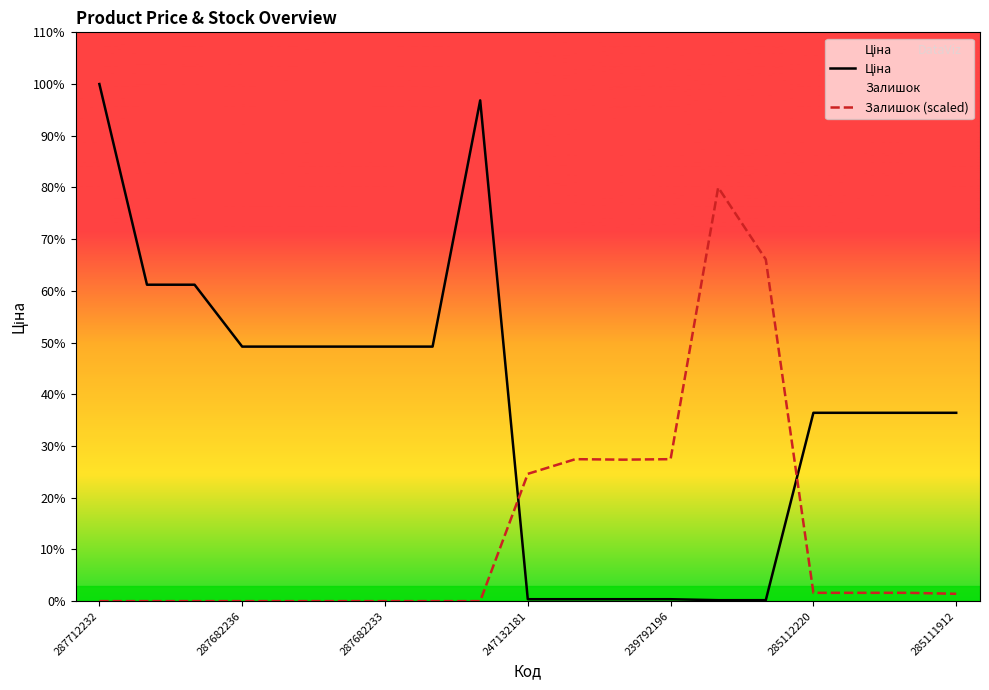

Does the chart display data point markers on the line(s)?

No